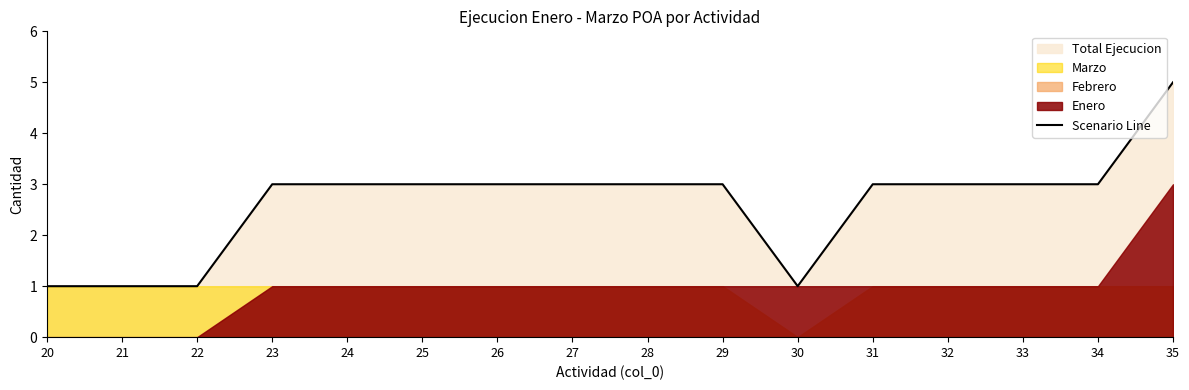

Is it true that Scenario Line equals 2 at 29?

False